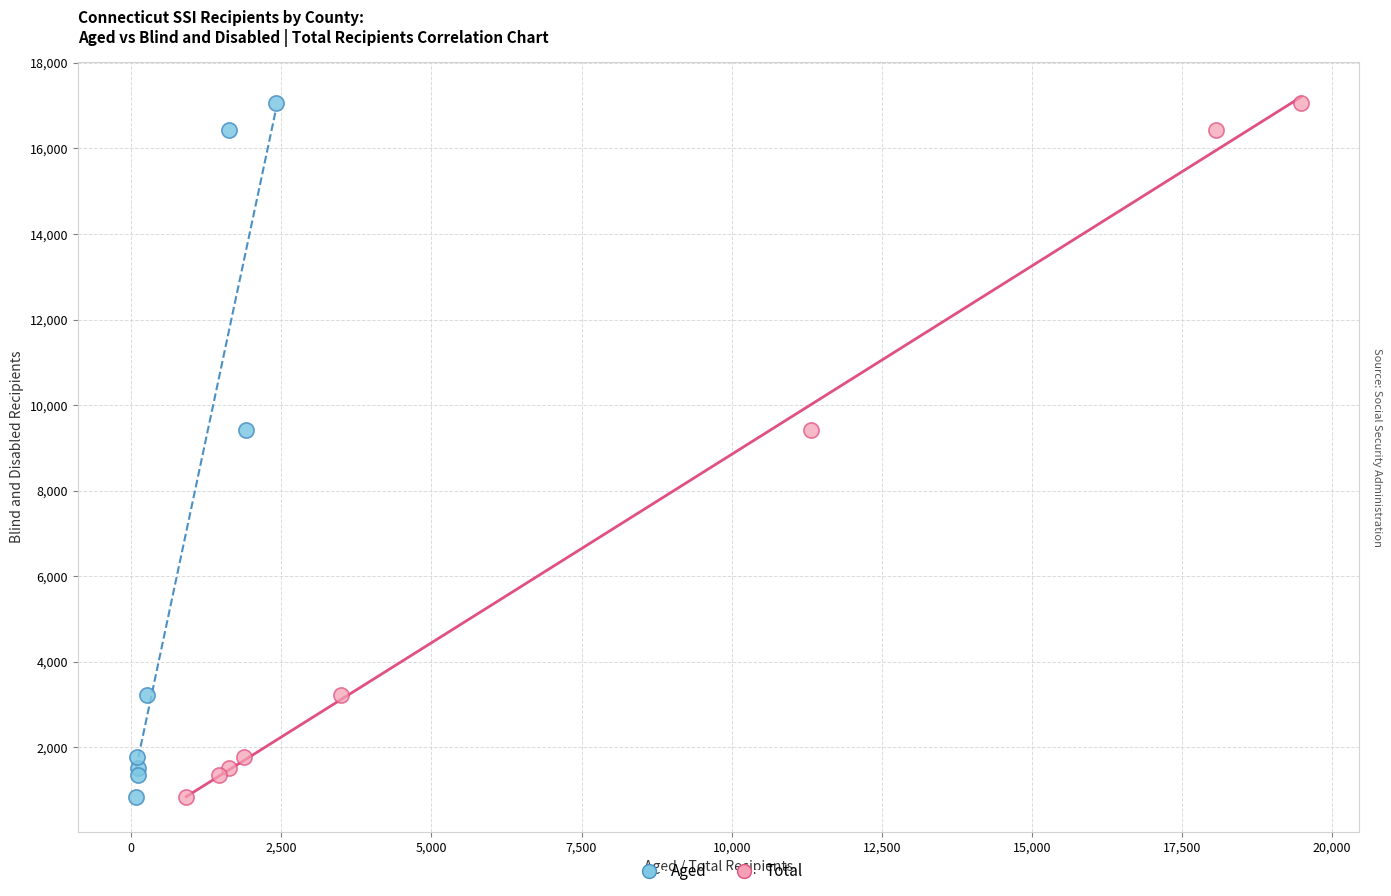

What are all the series names shown in the legend?

Aged, Total